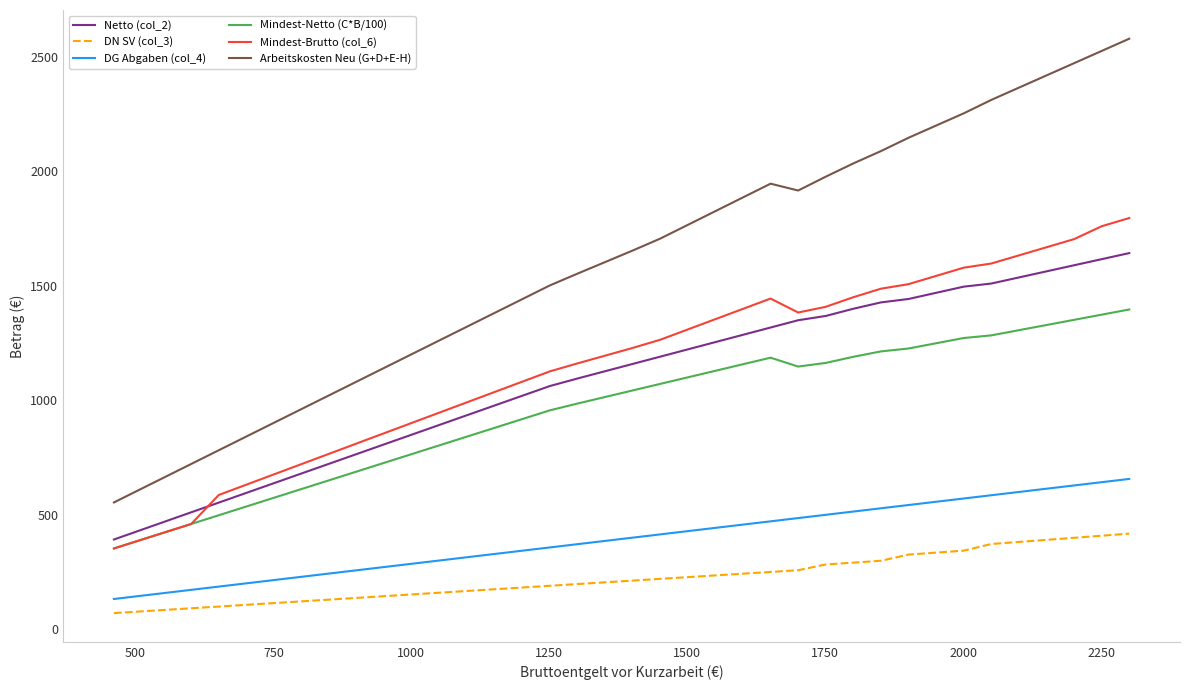

Which series has the widest spread of values?

Arbeitskosten Neu (G+D+E-H)